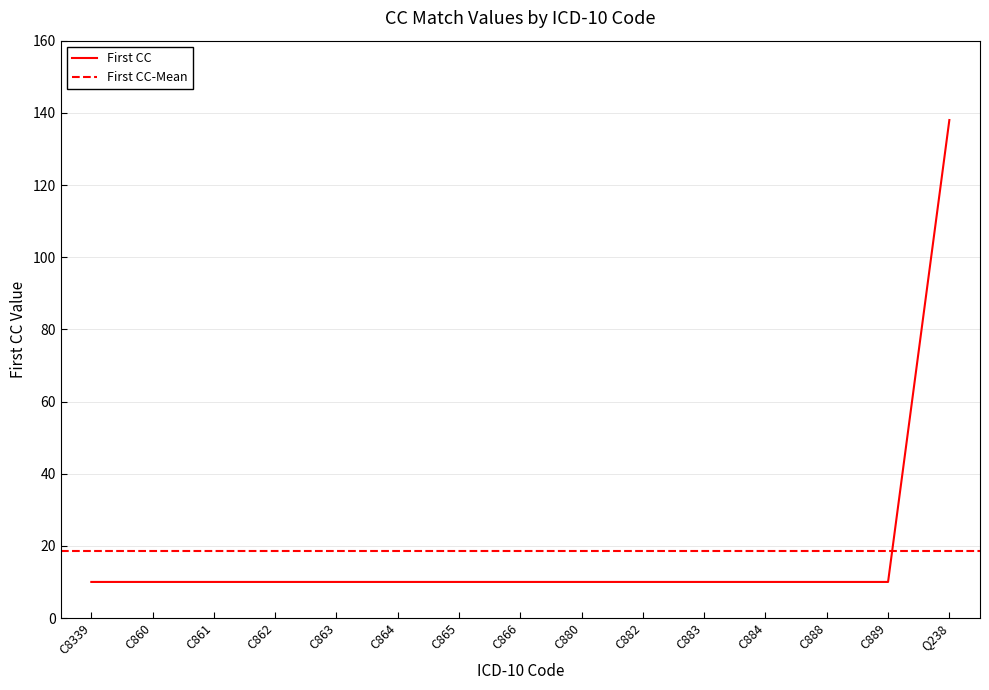

Approximately how many times larger is the value at C884 compared to C889?

1.0